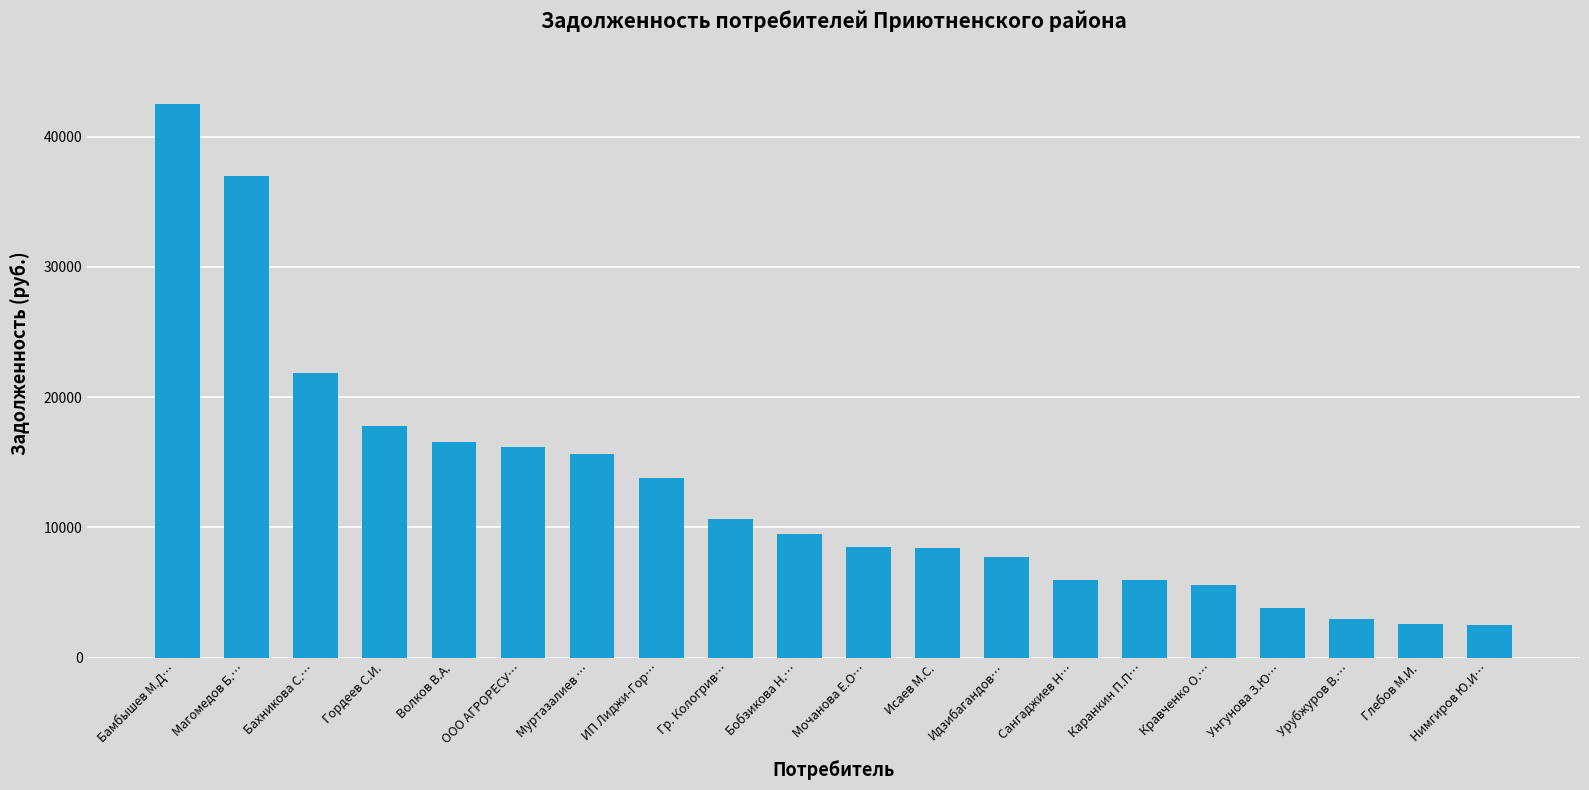

How many data points are less than 9501?

10